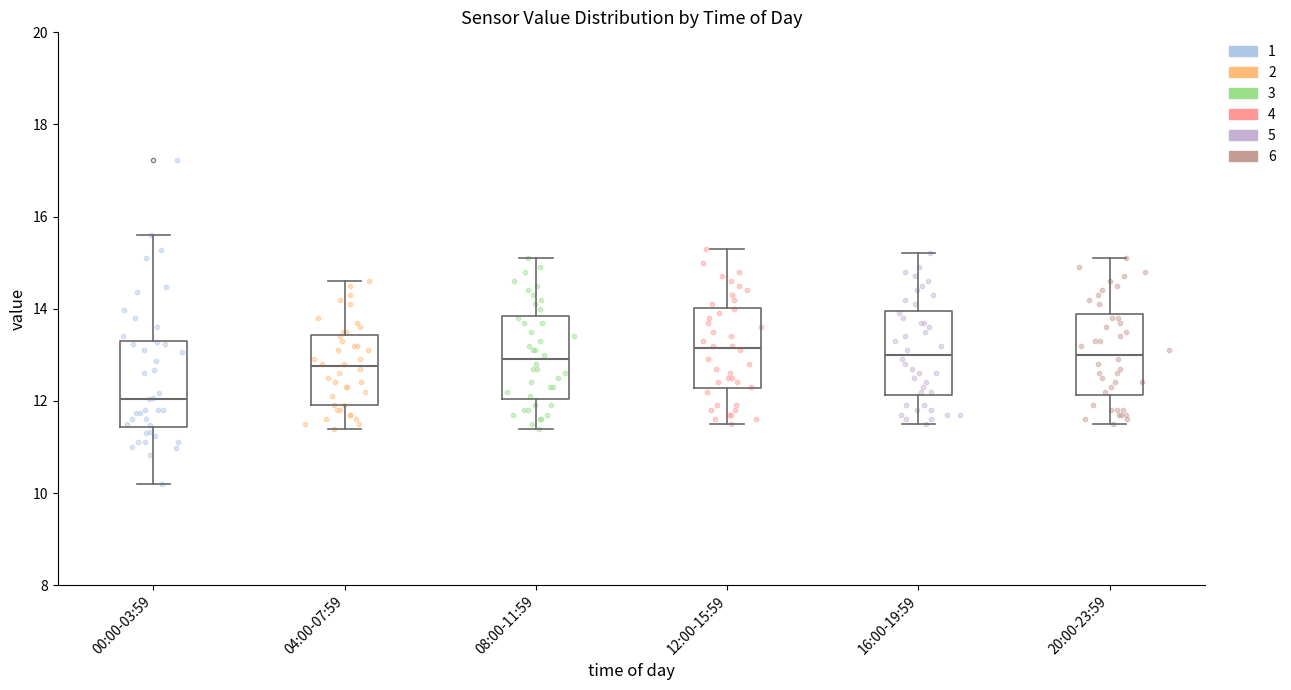

Reading left to right, transcribe this box plot: for each box, give where its median line is, the range the box spans, and where its two whiskers end, as read against the y-axis. The values are not printed on the chart, so give them approximately, as read against the axis.

00:00-03:59: median 12.0, box 11.4 to 13.4, whiskers 10.2 to 15.6
04:00-07:59: median 12.8, box 12.0 to 13.4, whiskers 11.4 to 14.6
08:00-11:59: median 13.0, box 12.0 to 13.8, whiskers 11.4 to 15.2
12:00-15:59: median 13.2, box 12.2 to 14.0, whiskers 11.6 to 15.4
16:00-19:59: median 13.0, box 12.2 to 14.0, whiskers 11.6 to 15.2
20:00-23:59: median 13.0, box 12.2 to 13.8, whiskers 11.6 to 15.2